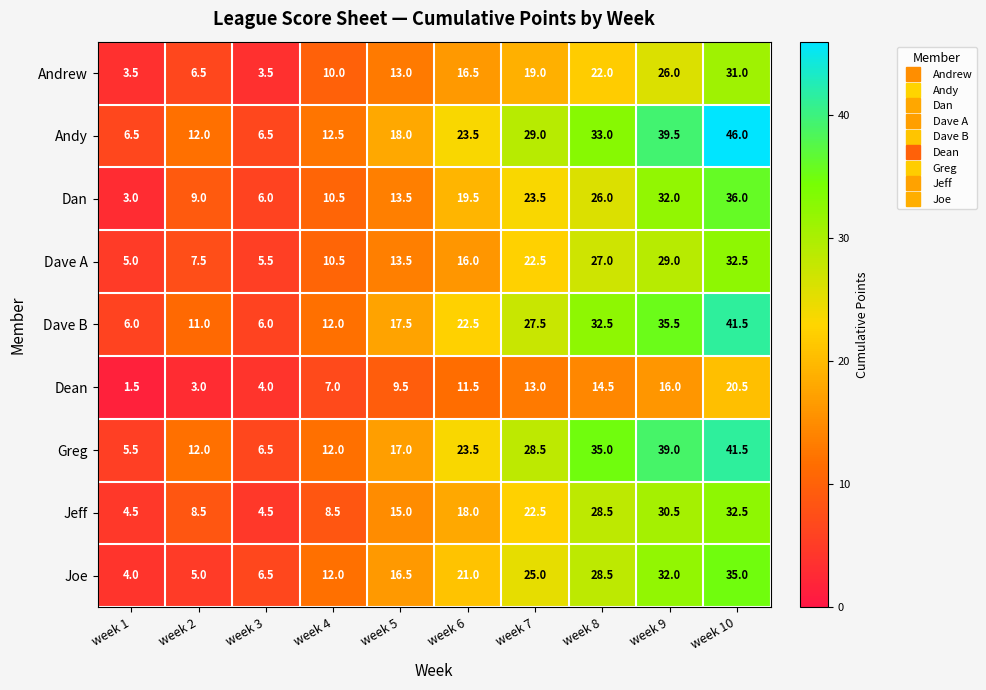

What is the minimum value shown in the chart?

1.5